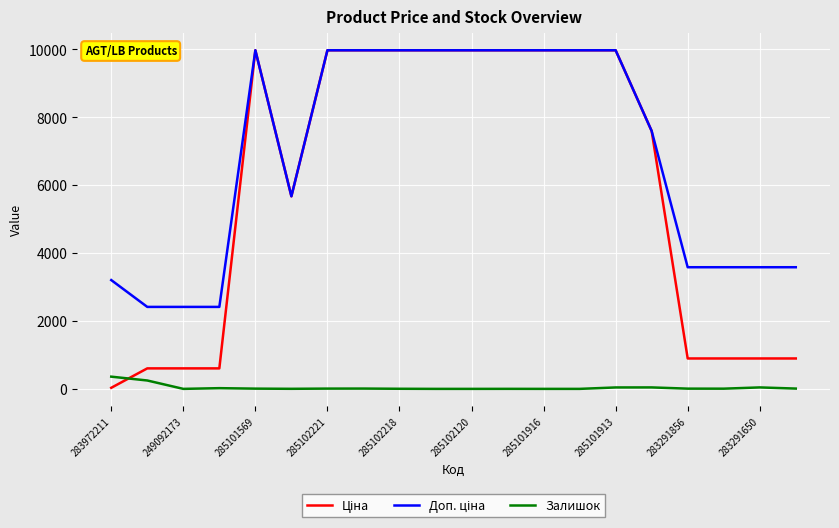

What is the maximum value for Залишок?

360.0